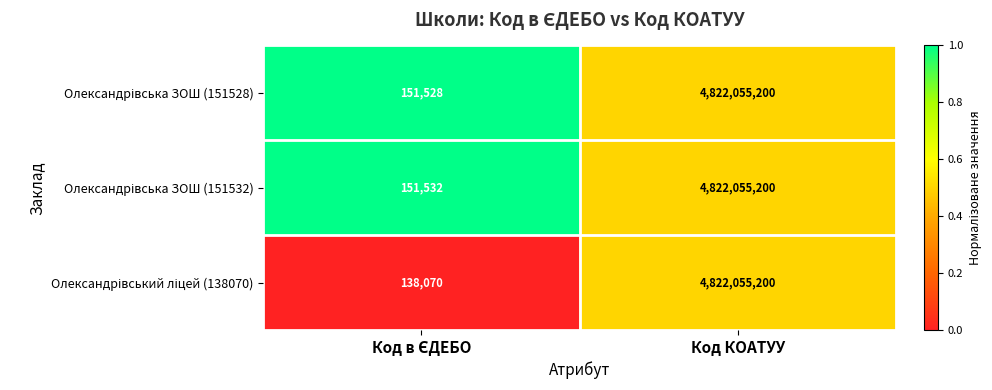

What is the greatest value displayed?

4822055200